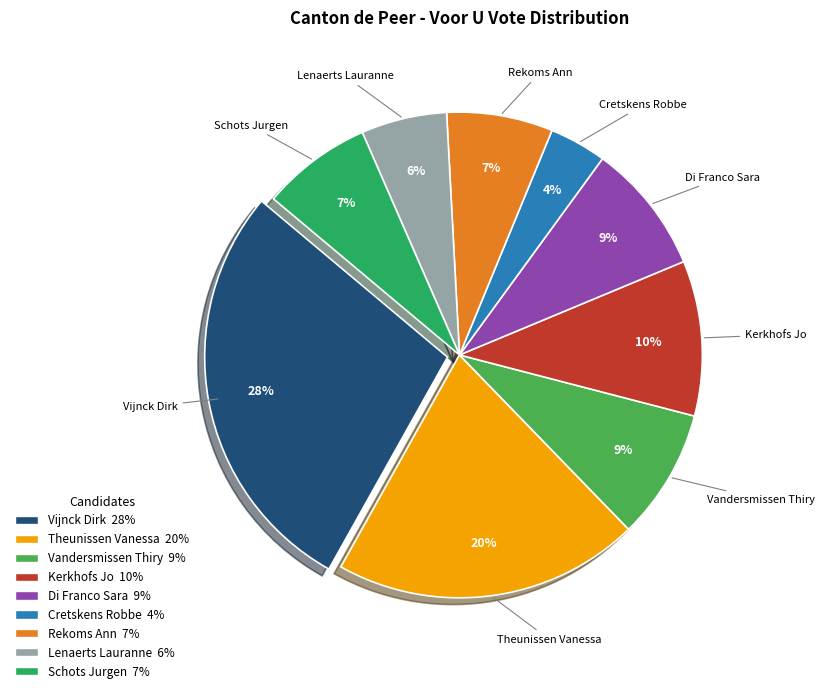

Combined, do Rekoms Ann and Vandersmissen Thiry account for over 50%?

No